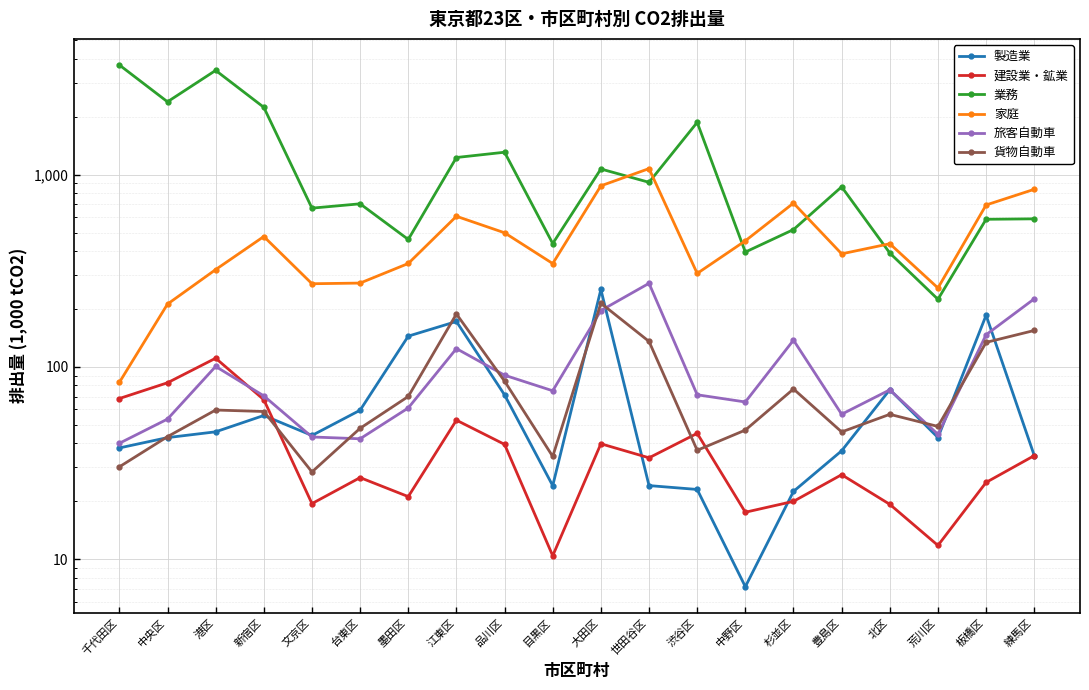

What is the difference between the 旅客自動車 values at 杉並区 and 中野区?

72.0